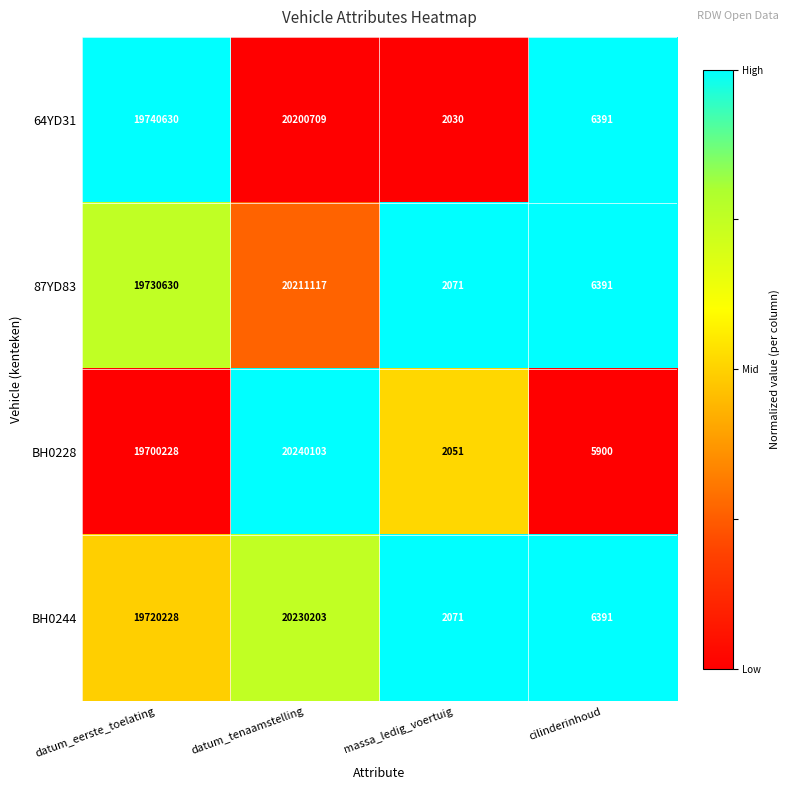

What is the sum of all BH0228 values?

39948282